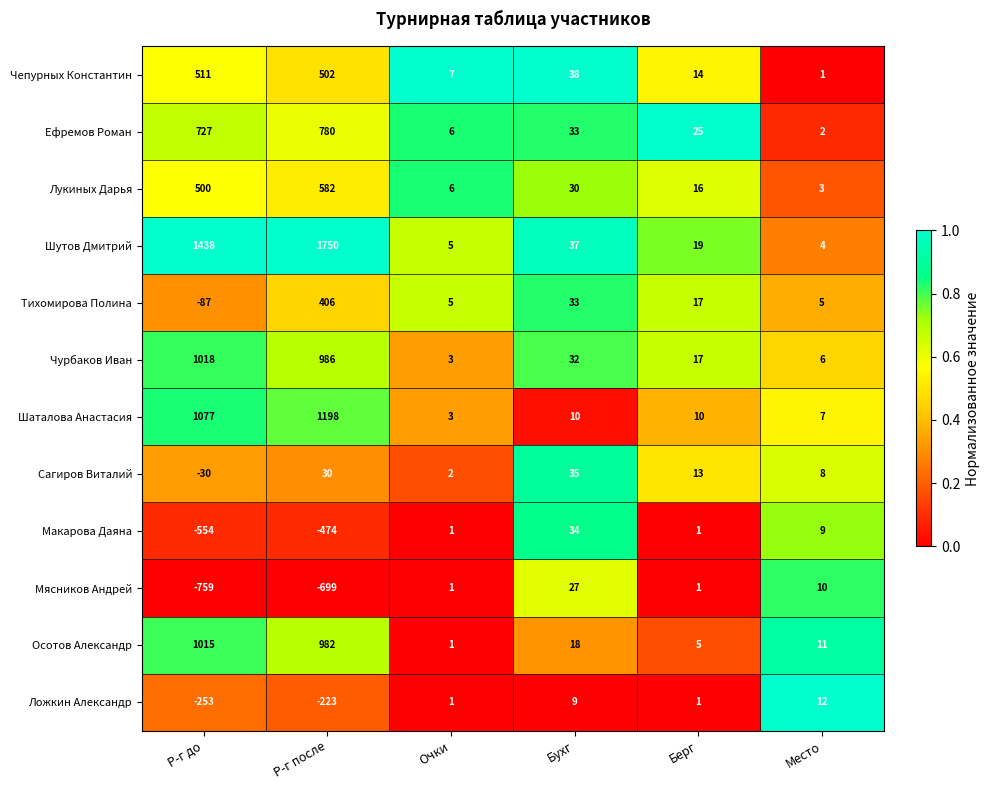

Which series has the widest spread of values?

Шутов Дмитрий